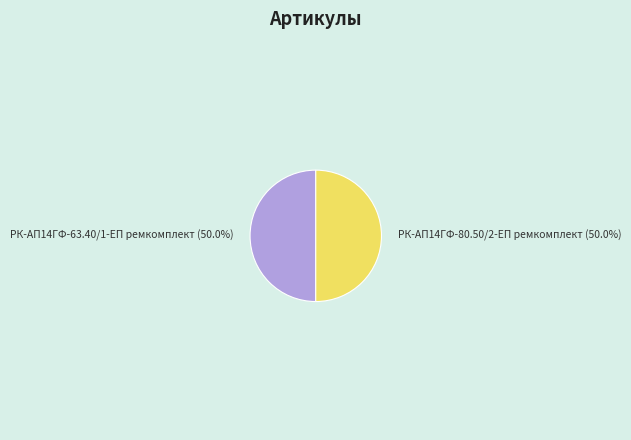

What percentage is the РК-АП14ГФ-80.50/2-ЕП ремкомплект slice, to the nearest percent?

50%